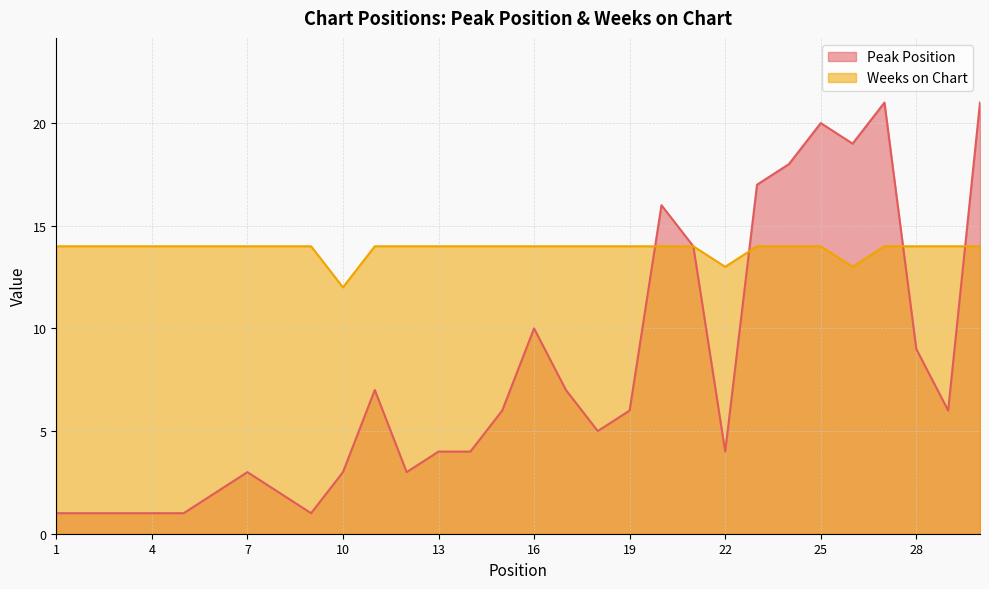

Which series ends up on top after the final intersection of Weeks on Chart and Peak Position?

Peak Position